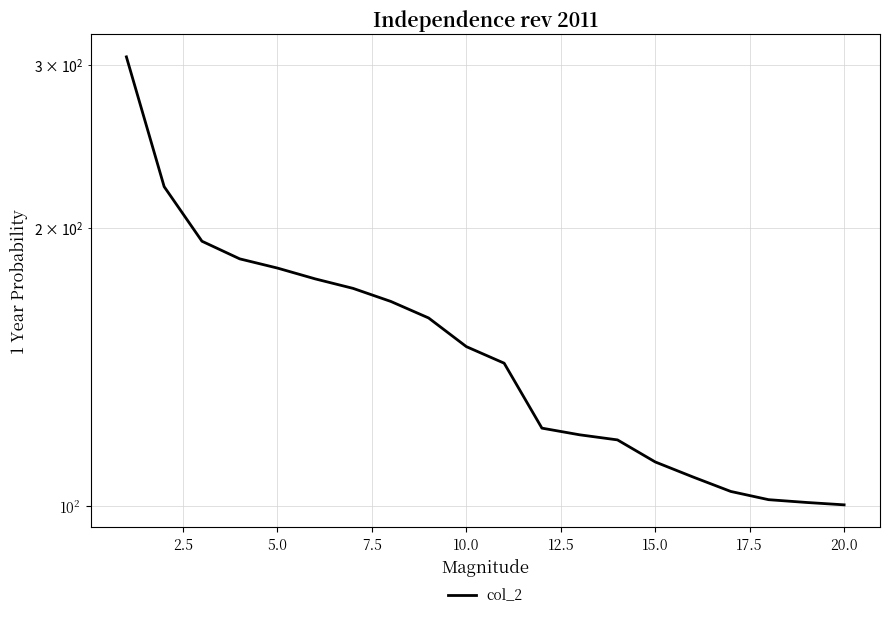

Is it true that the value at 11 is 190.7?

False